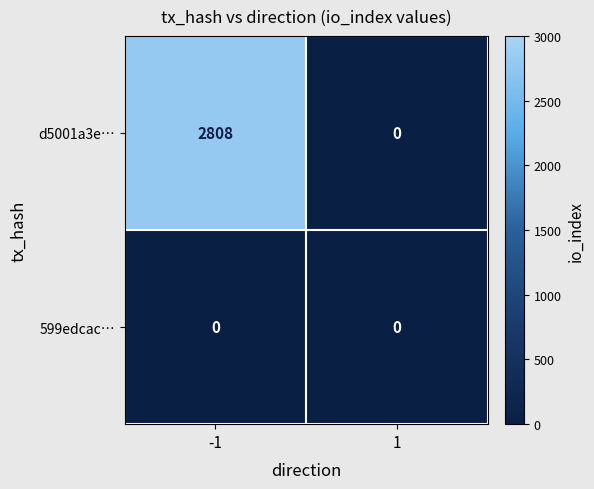

What is the sum of the d5001a3e… values at -1 and 1?

2808